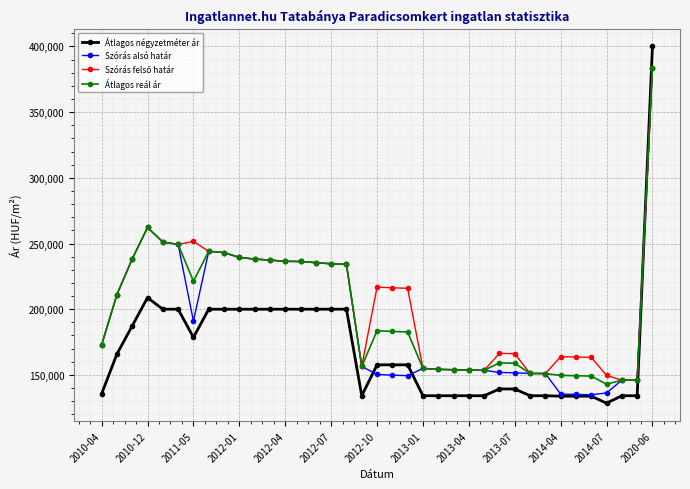

True or false: Átlagos reál ár has more than 2 points higher than both neighbors.

True